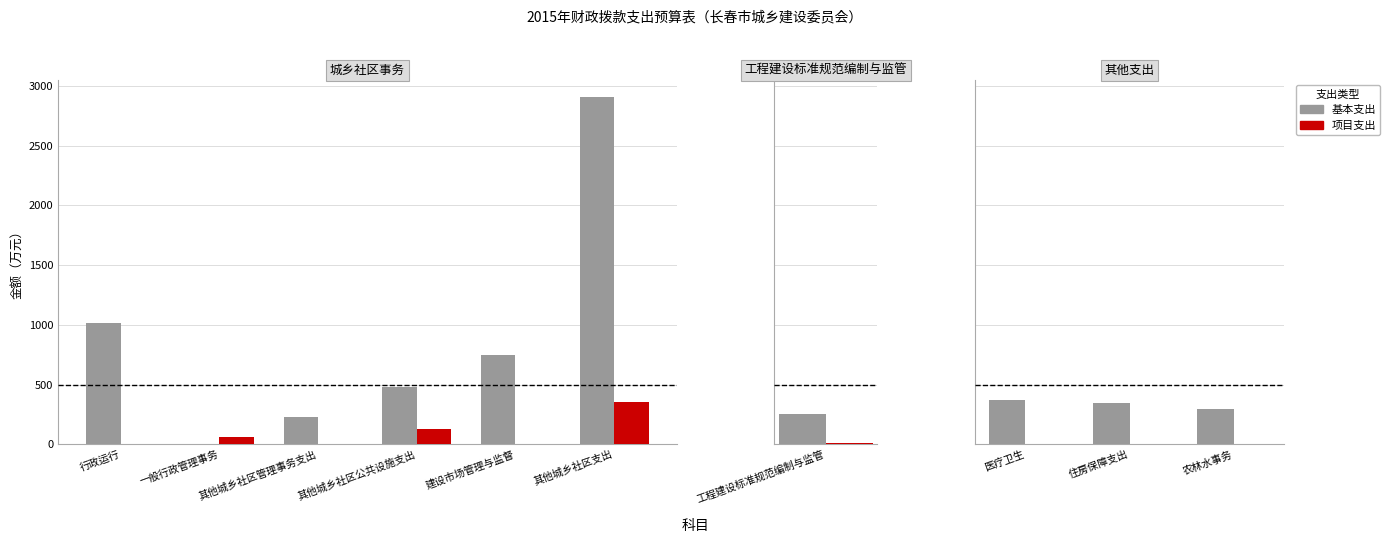

Which series has the largest range (max minus min)?

基本支出